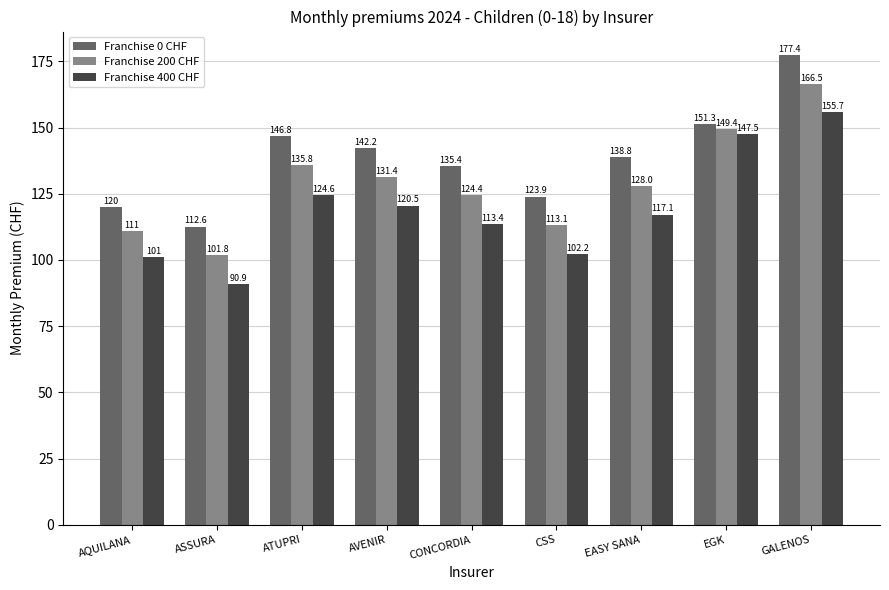

Which category has the highest value across all series?

GALENOS